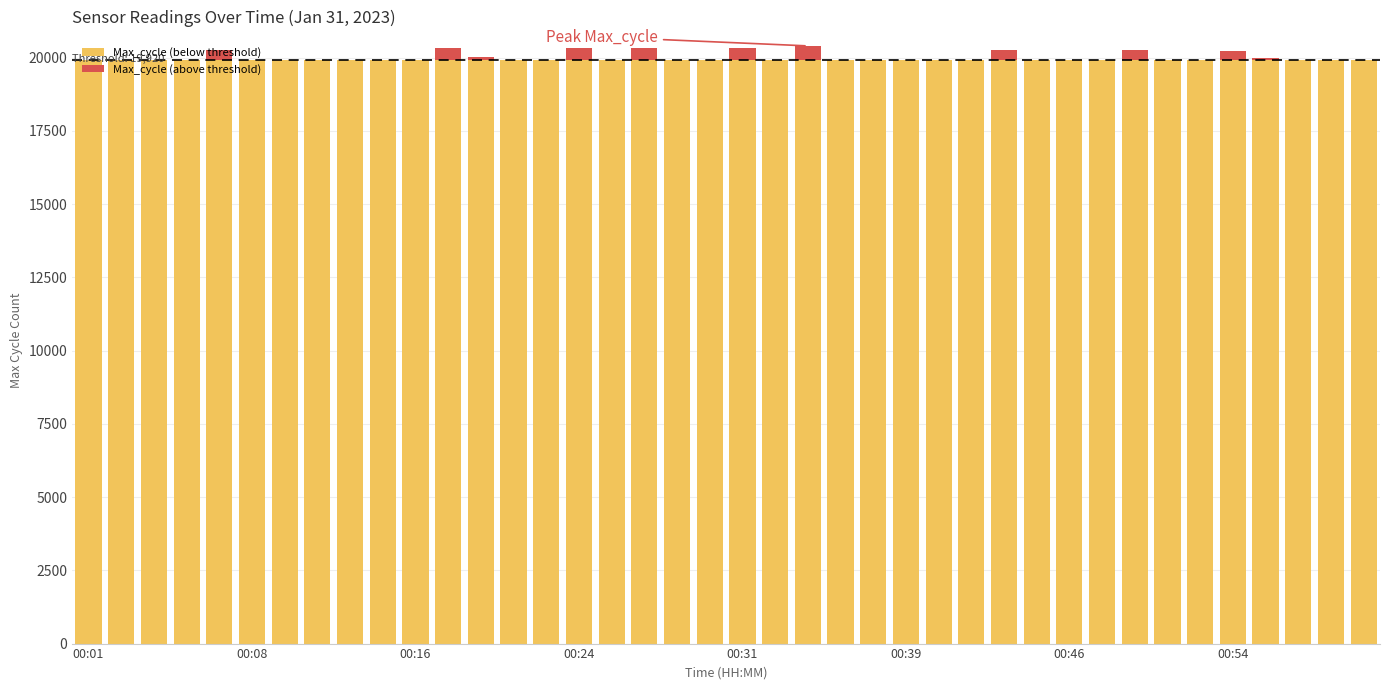

What are all the series names shown in the legend?

Max_cycle (below threshold), Max_cycle (above threshold)